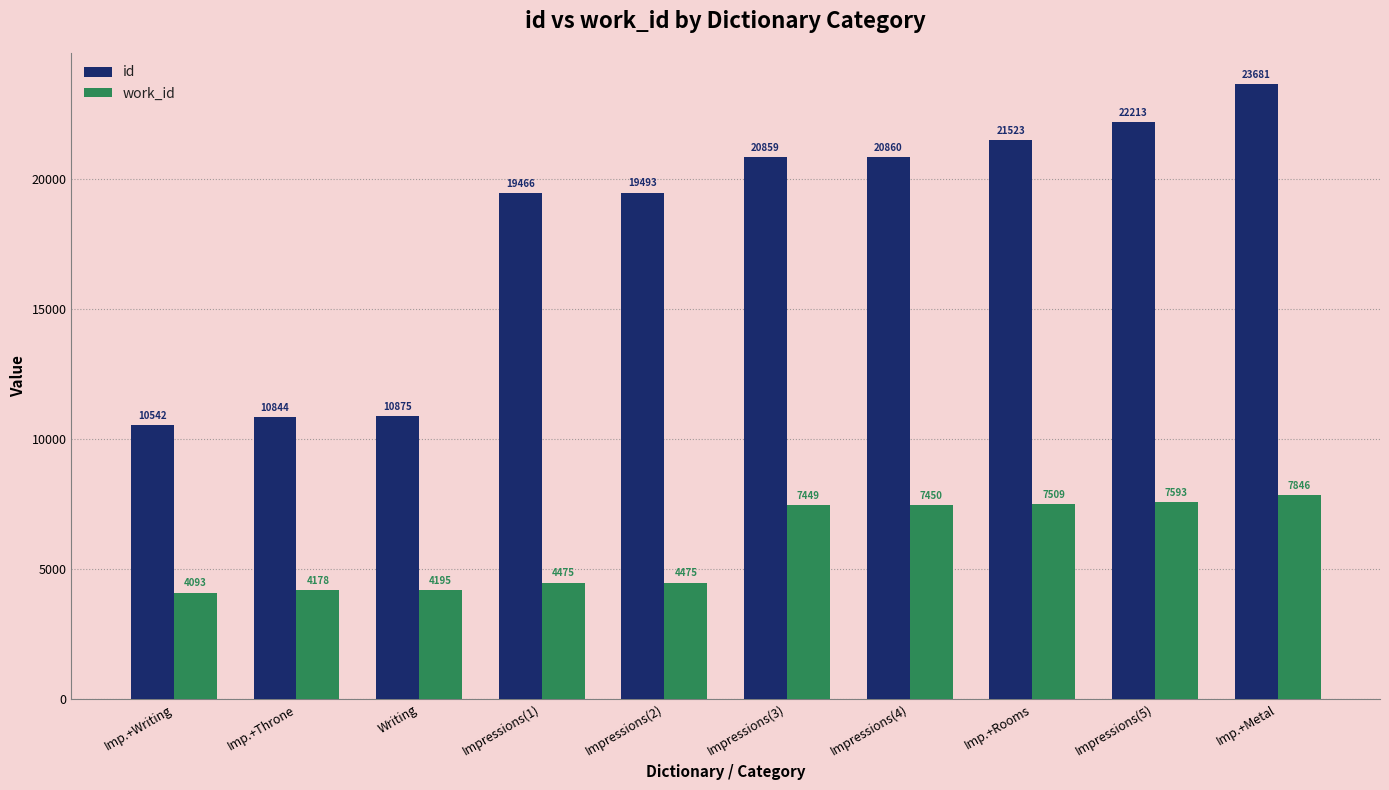

Is the value of id at Imp.+Throne greater than the value of work_id at Imp.+Metal?

Yes